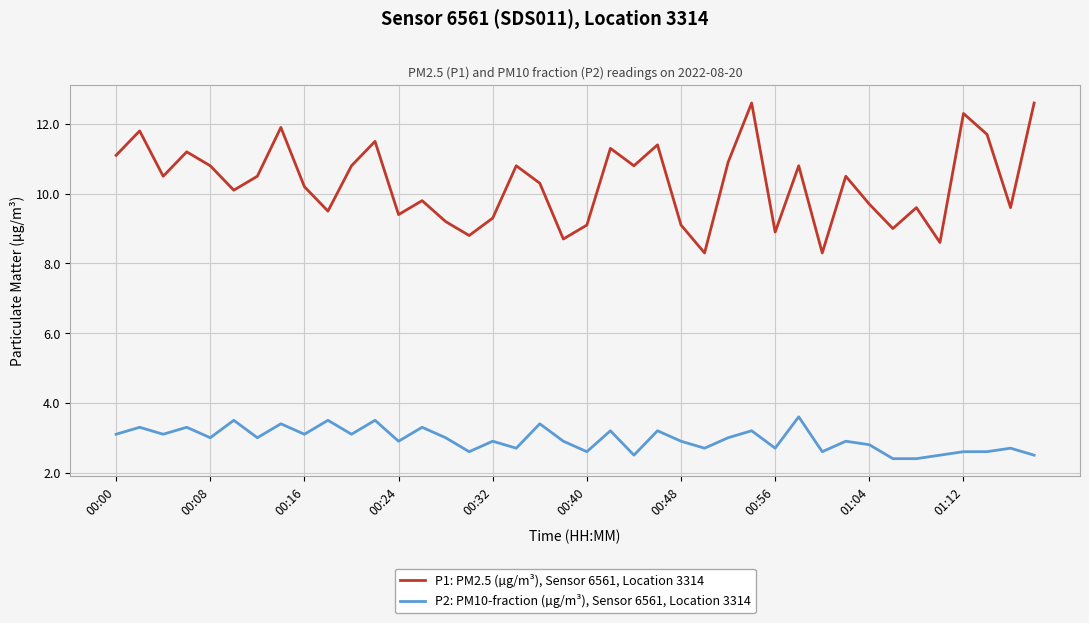

True or false: P1: PM2.5 (µg/m³), Sensor 6561, Location 3314 and P2: PM10-fraction (µg/m³), Sensor 6561, Location 3314 intersect in this chart.

False